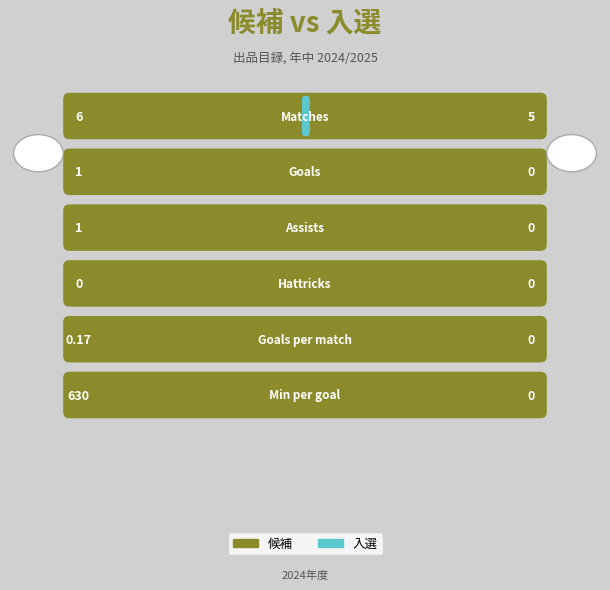

How many bars are there in each group?

2